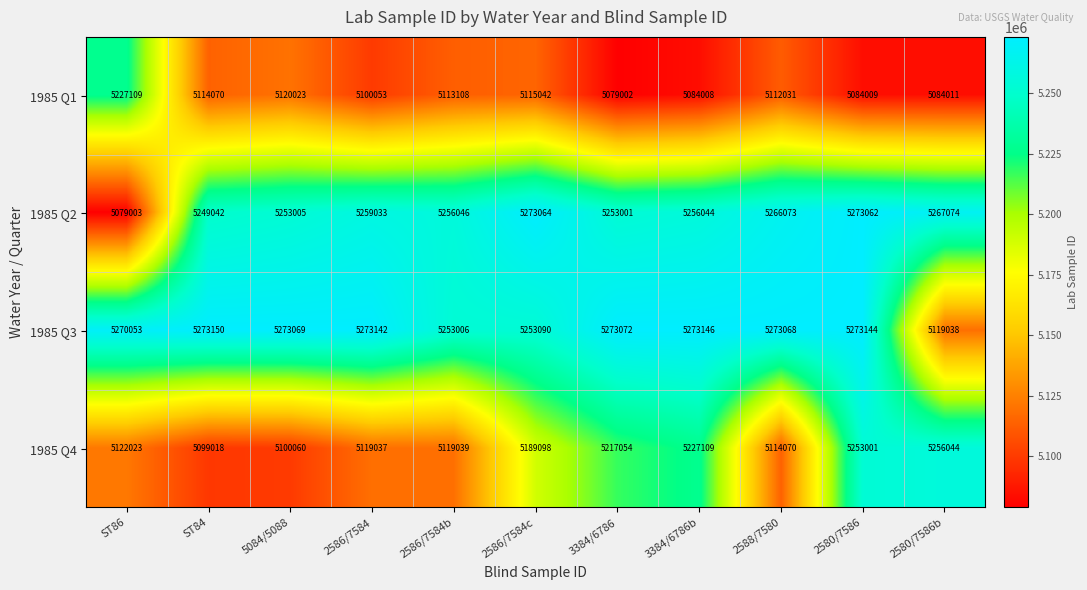

At which label does 1985 Q1 first exceed 5112031?

ST86